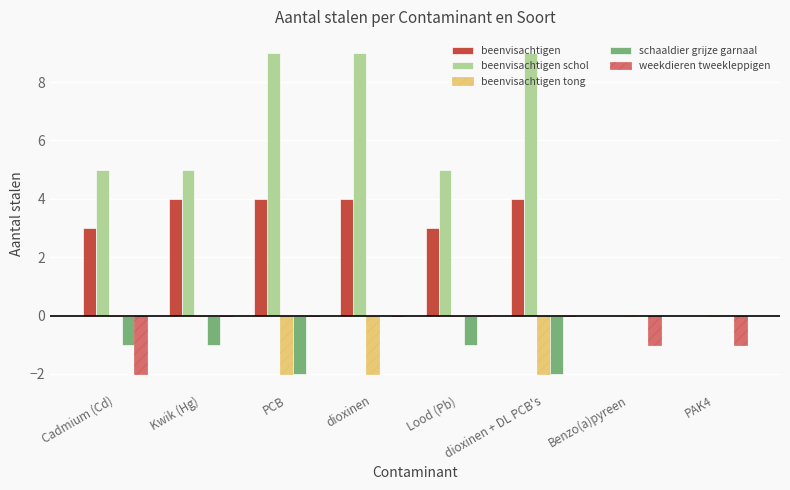

Are the bars horizontal?

No